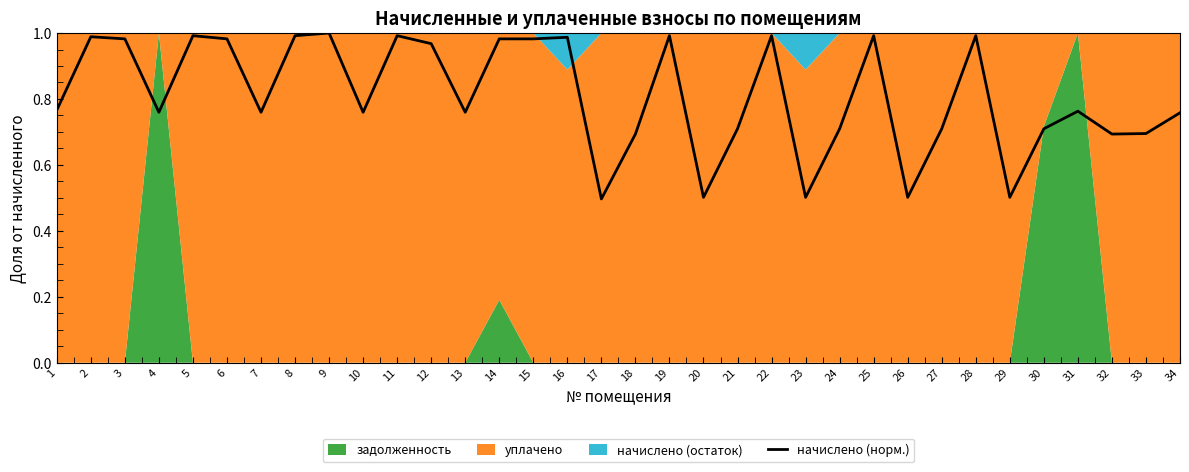

Reading right to left, extract all data points from this chart.

0.8	0.7	0.7	0.8	0.7	0.5	1.0	0.7	0.5	1.0	0.7	0.5	1.0	0.7	0.5	1.0	0.7	0.5	1.0	1.0	1.0	0.8	1.0	1.0	0.8	1.0	1.0	0.8	1.0	1.0	0.8	1.0	1.0	0.8